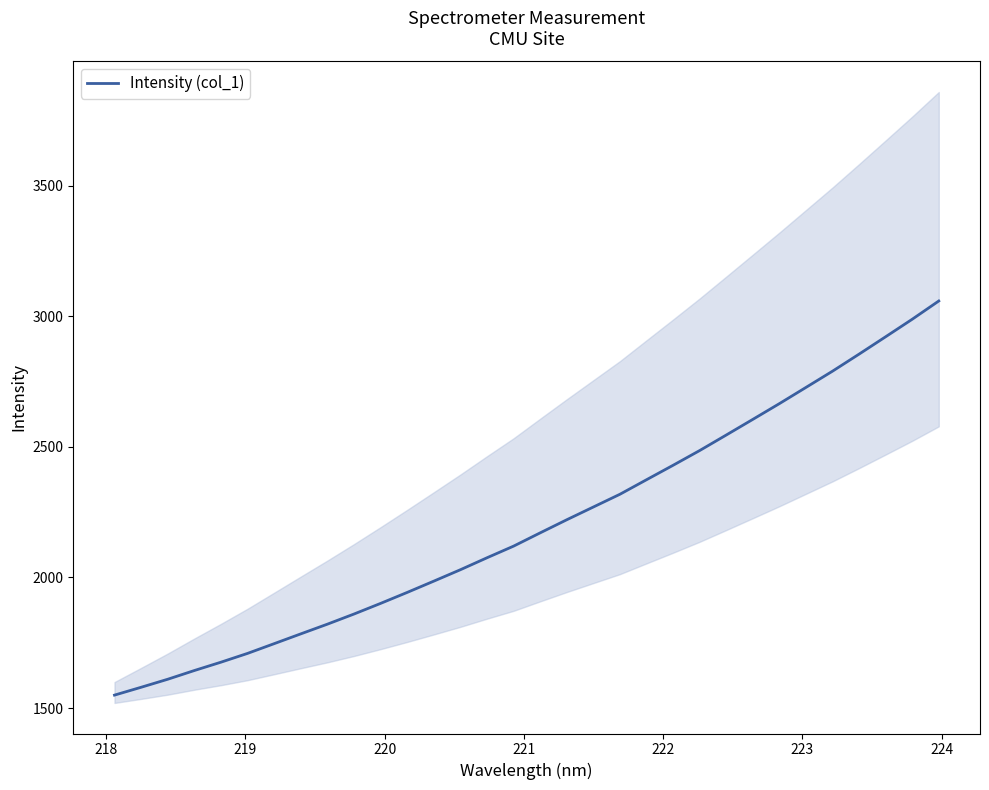

How many distinct data groups are displayed?

1